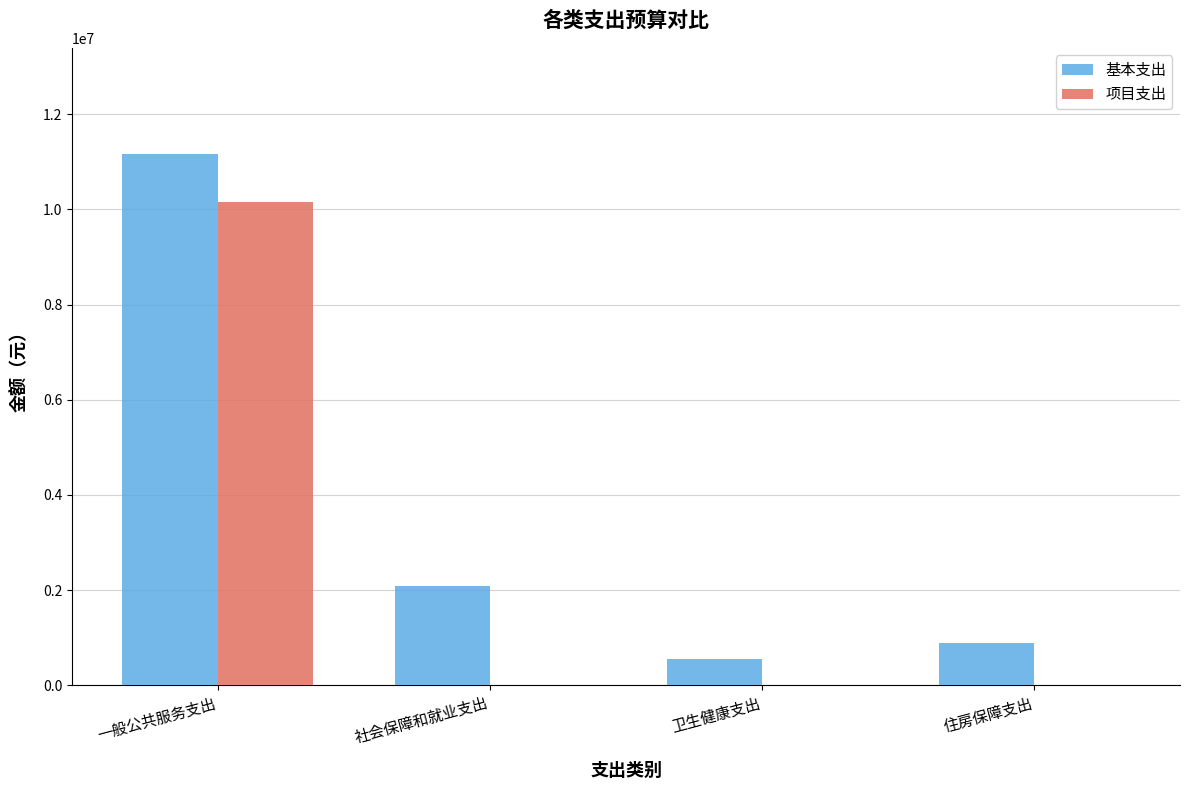

Are the bars grouped side by side (vs. stacked)?

Yes